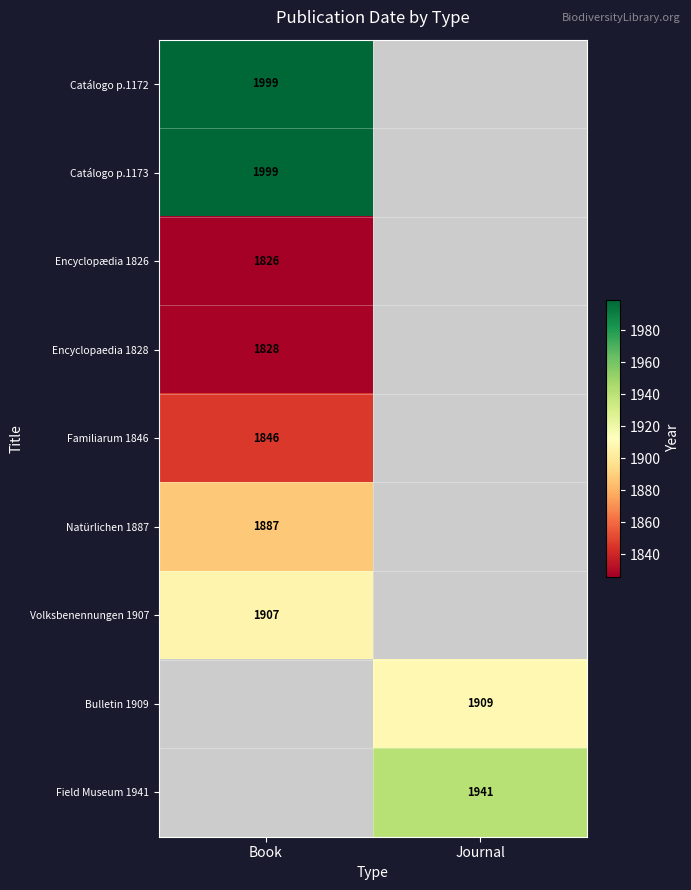

The value of Catálogo p.1173 at Book is 1099. True or false?

False